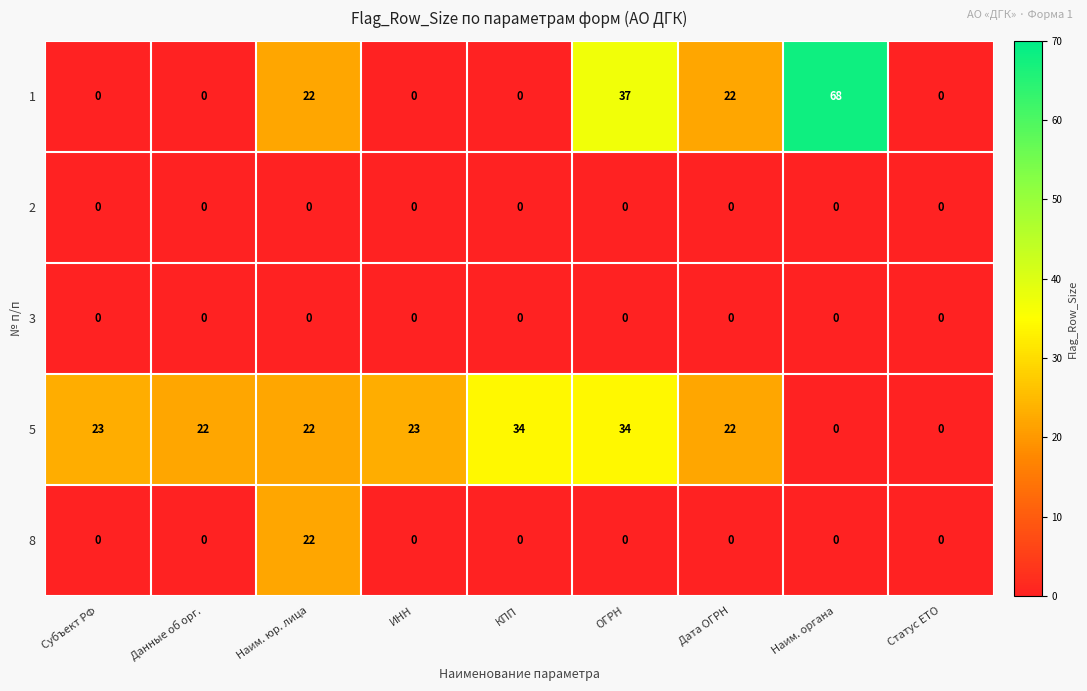

What is the maximum value shown in the chart?

68